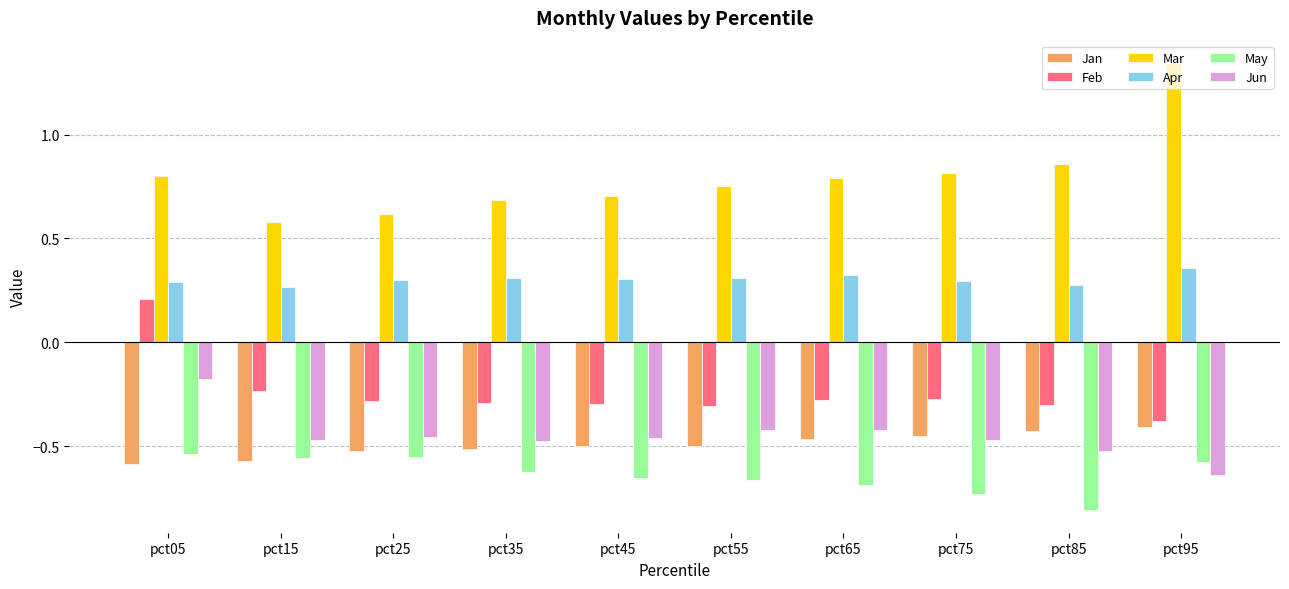

At which label is Jun closest to 0?

pct05